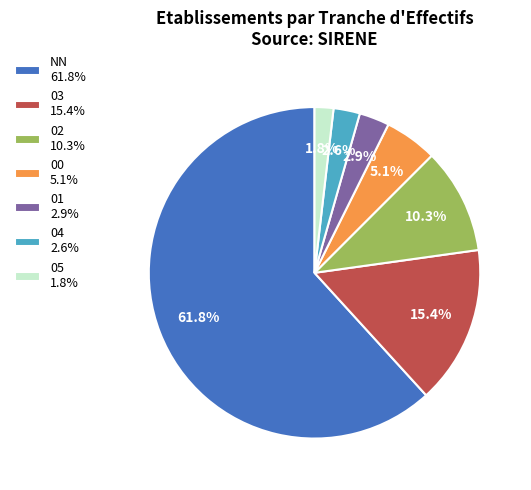

Approximately how many times larger is the value at 01 2.9% compared to 04 2.6%?

1.1